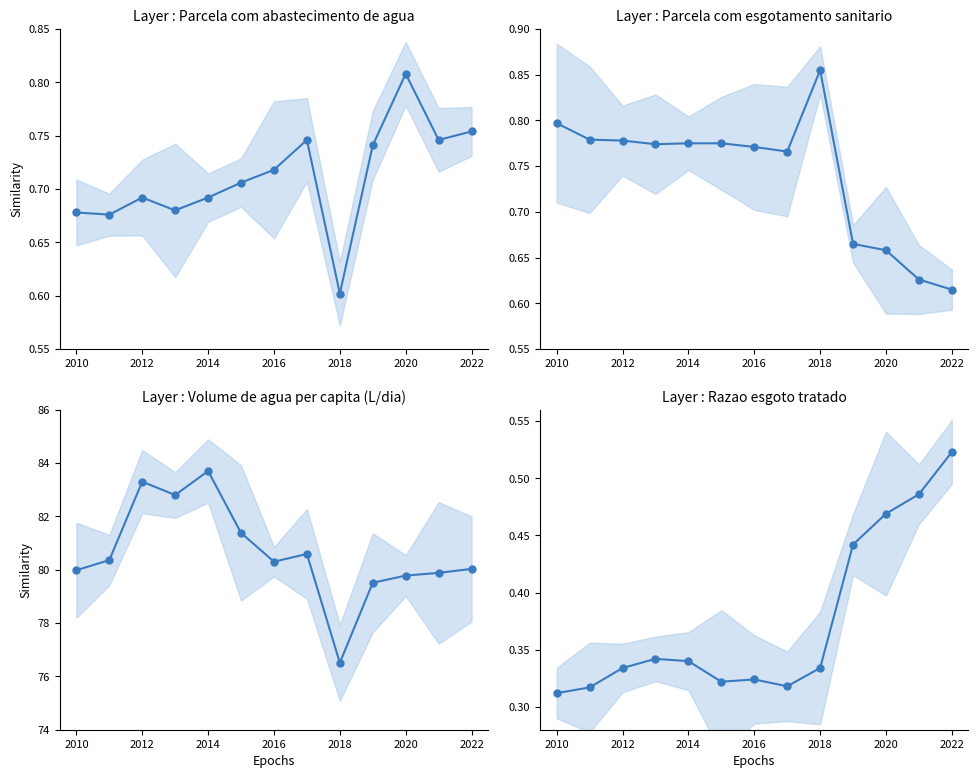

At how many categories does at least one series exceed 81?

4